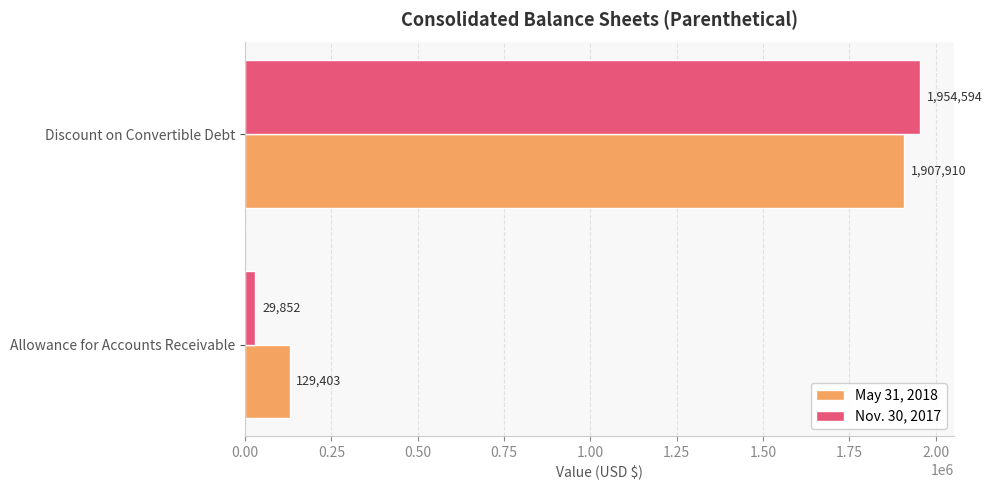

At which label does Nov. 30, 2017 reach its peak?

Discount on Convertible Debt